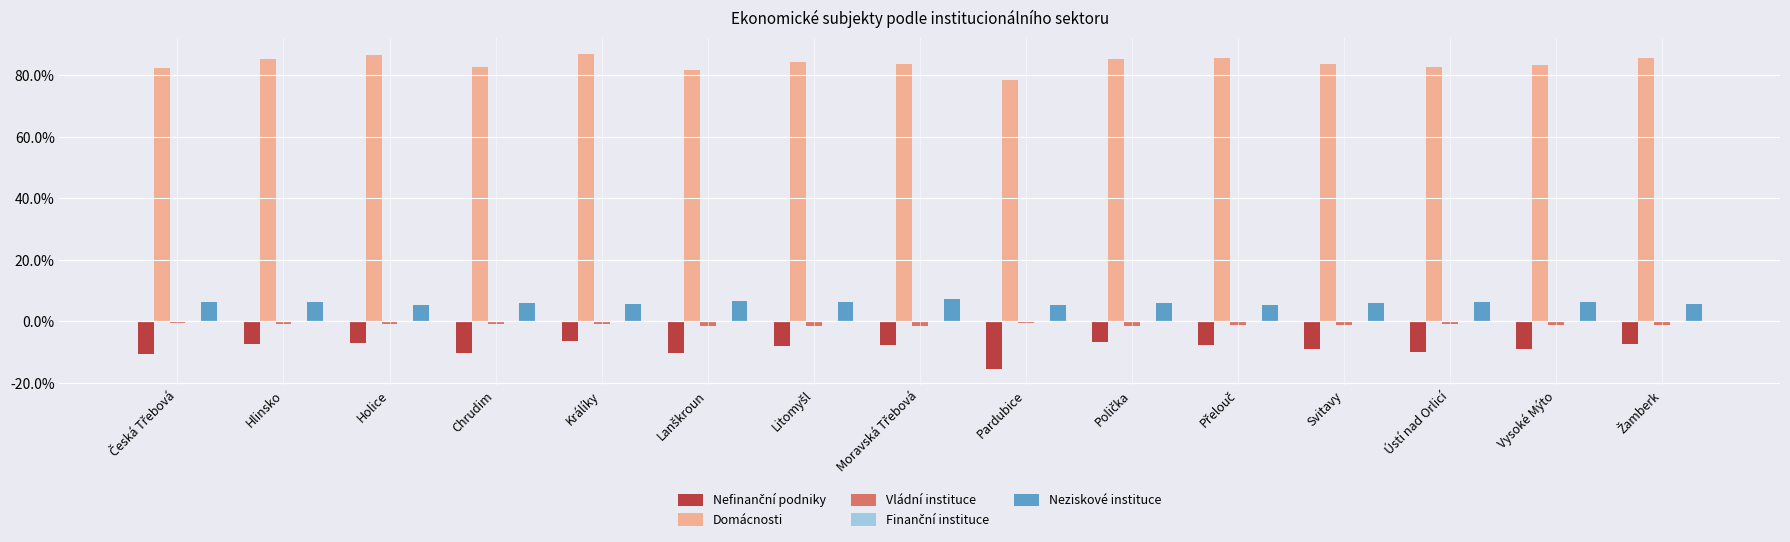

What is the maximum value shown in the chart?

87.0